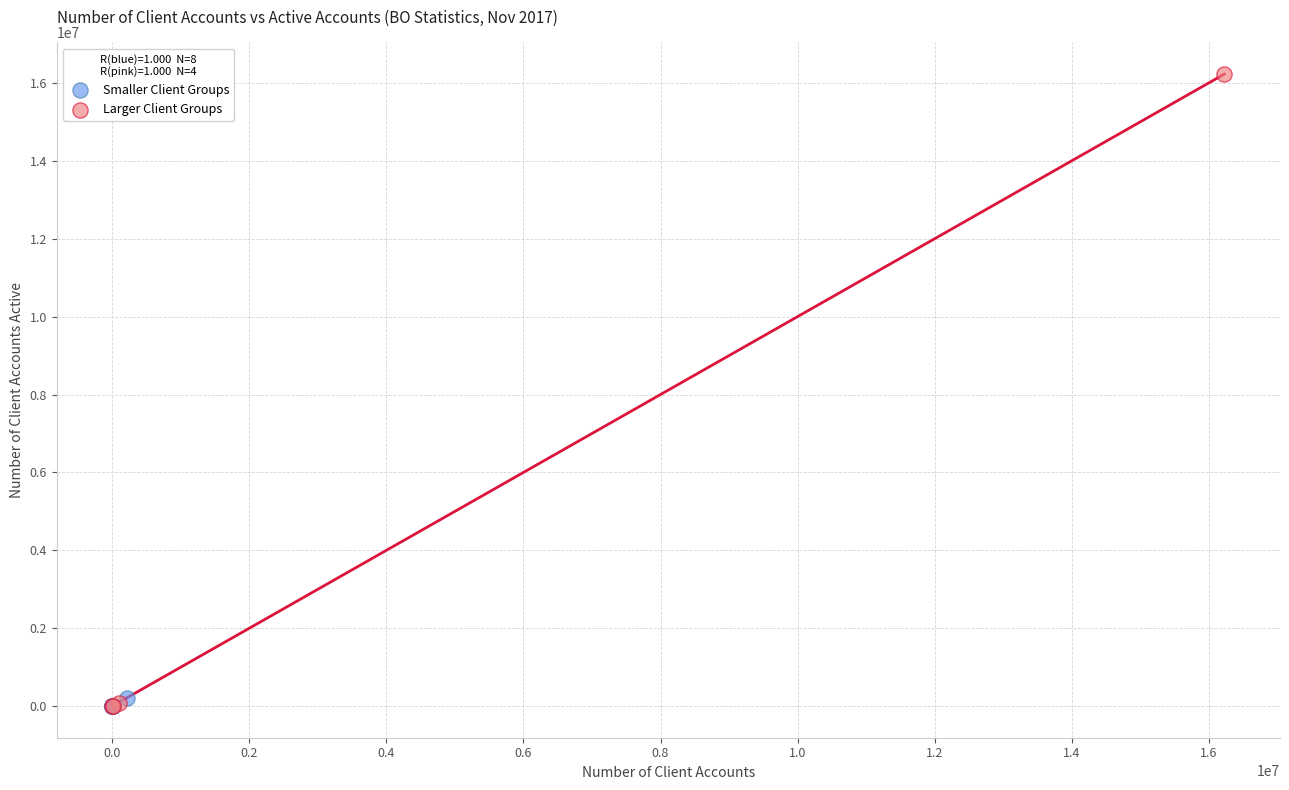

What are all the series names shown in the legend?

Smaller Client Groups, Larger Client Groups